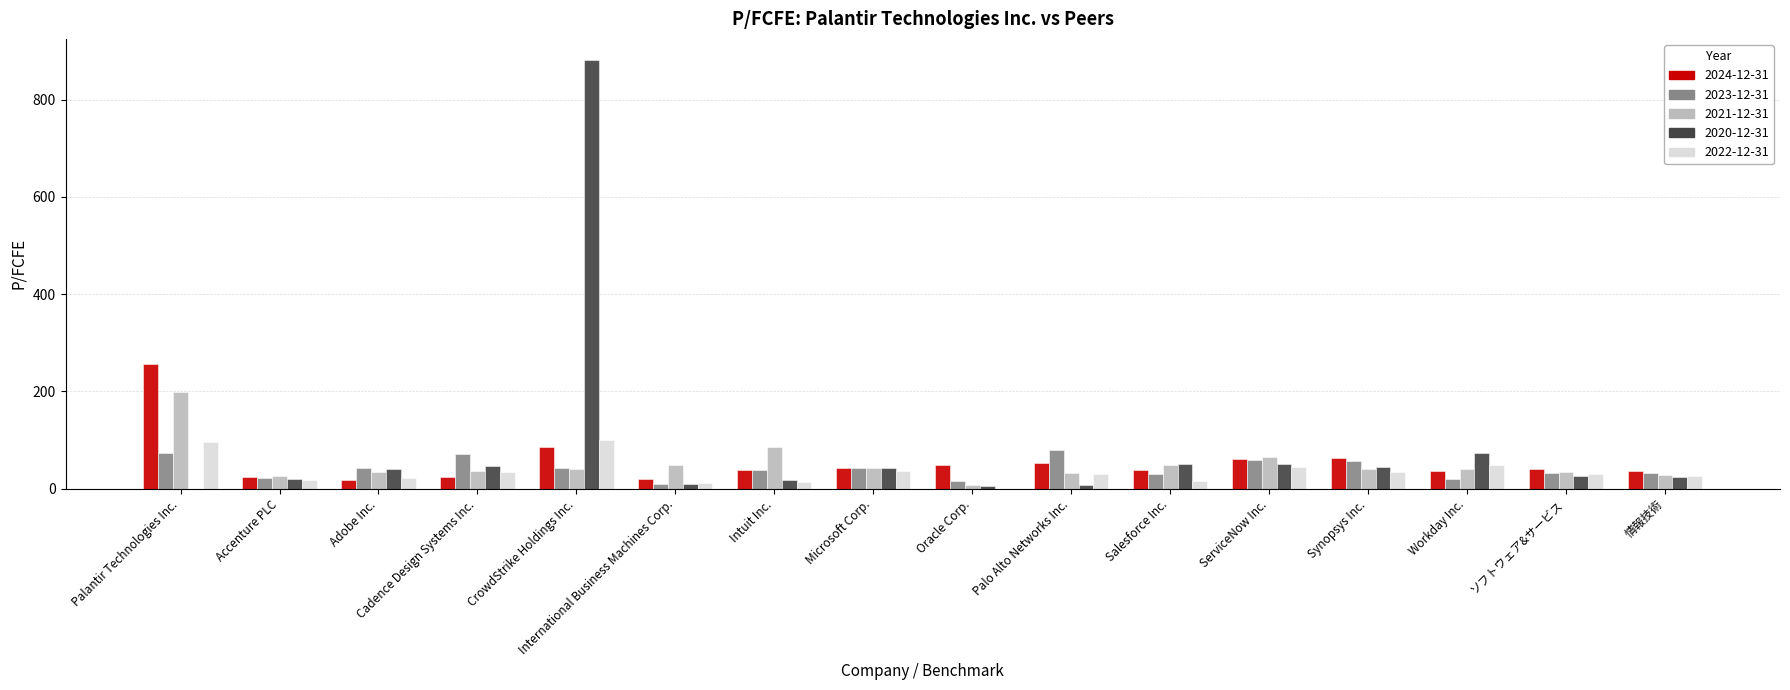

The 2022-12-31 series shows 33.4 at Synopsys Inc.. True or false?

True